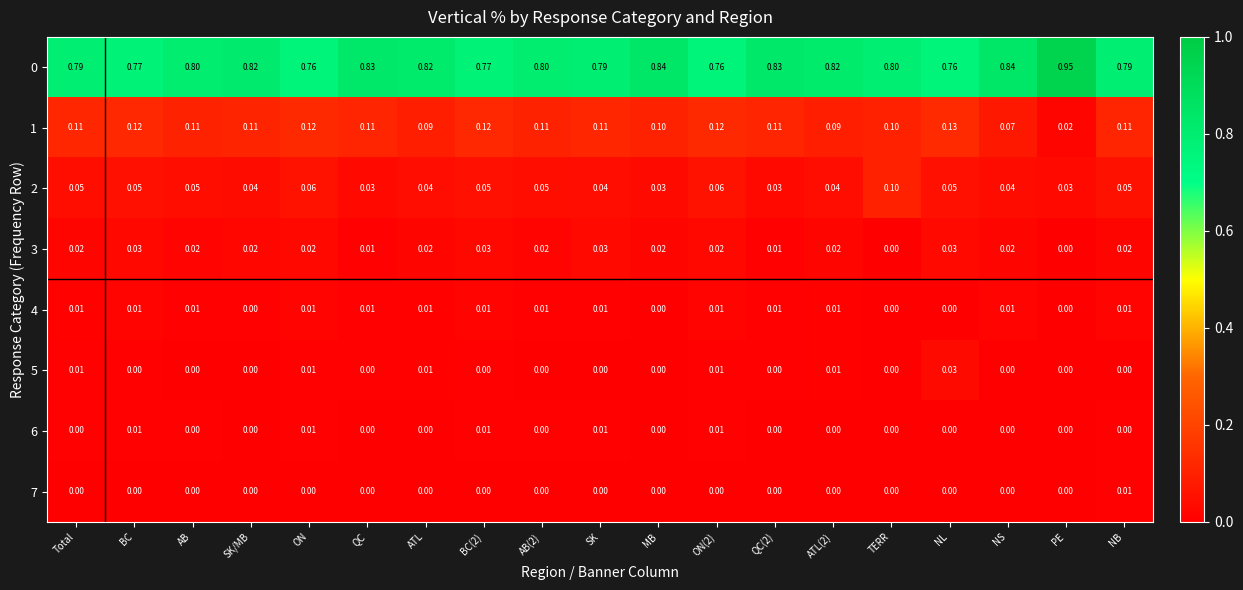

Is the value of 3 at BC greater than the value of 5 at NS?

Yes